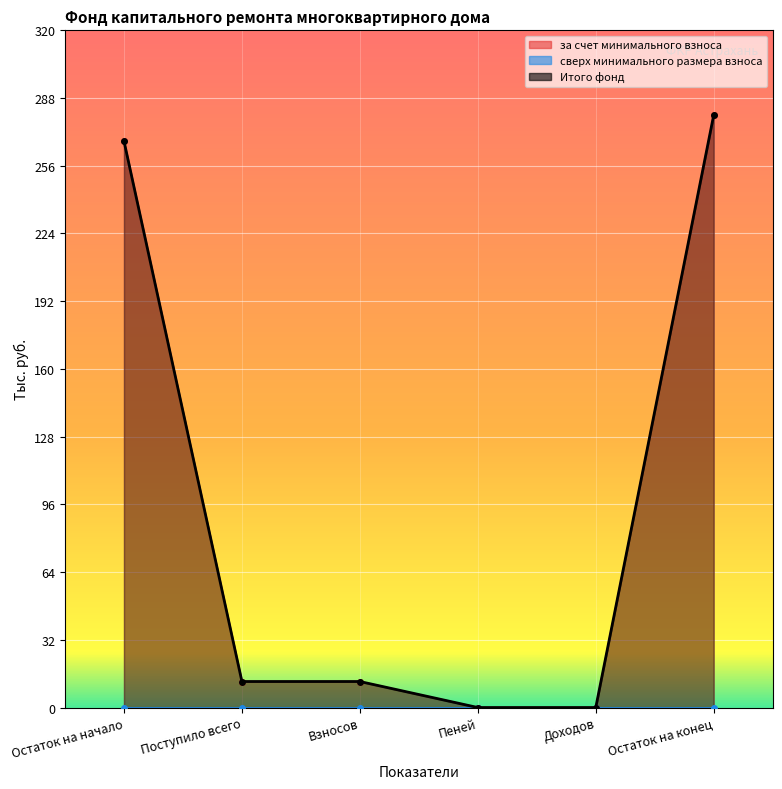

What is the label of the 5th point from the right?

Поступило всего